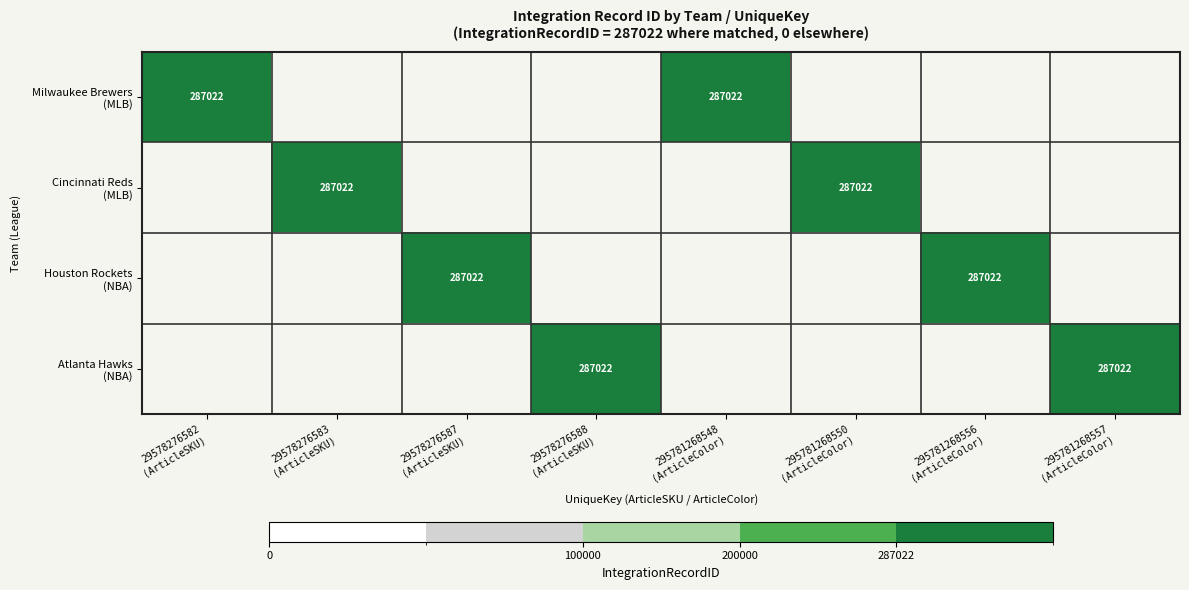

Where is Milwaukee Brewers
(MLB) nearest to the value 143511?

Milwaukee Brewers
(MLB)